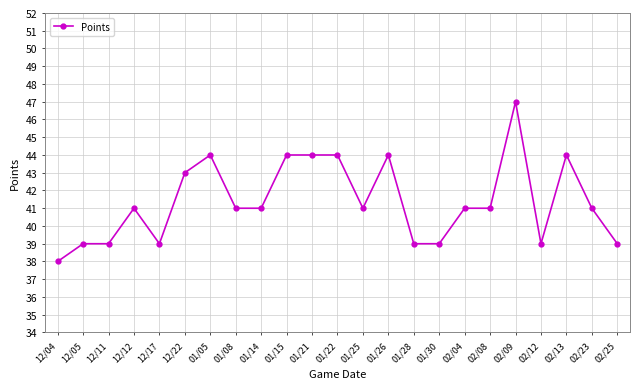

True or false: the data shows 43 at 12/22.

True